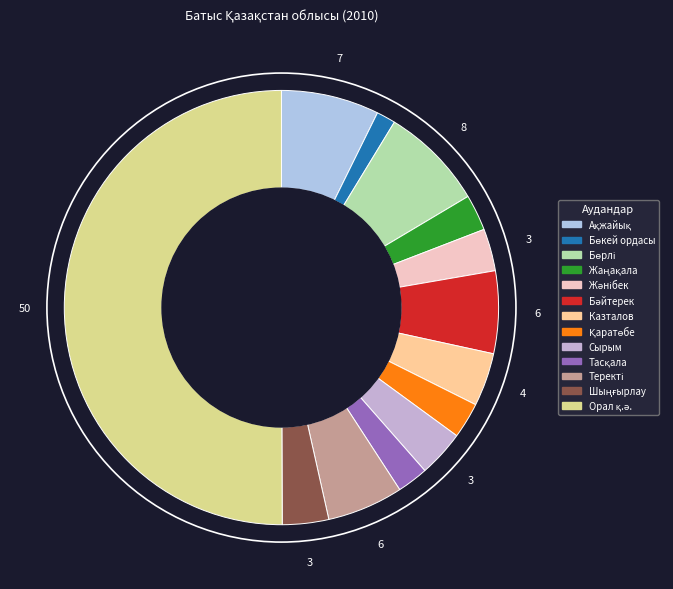

Rank the categories by value from lowest to highest.

Бөкей ордасы, Тасқала, Қаратөбе, Жаңақала, Жәнібек, Шыңғырлау, Сырым, Казталов, Теректі, Бәйтерек, Ақжайық, Бөрлі, Орал қ.ә.